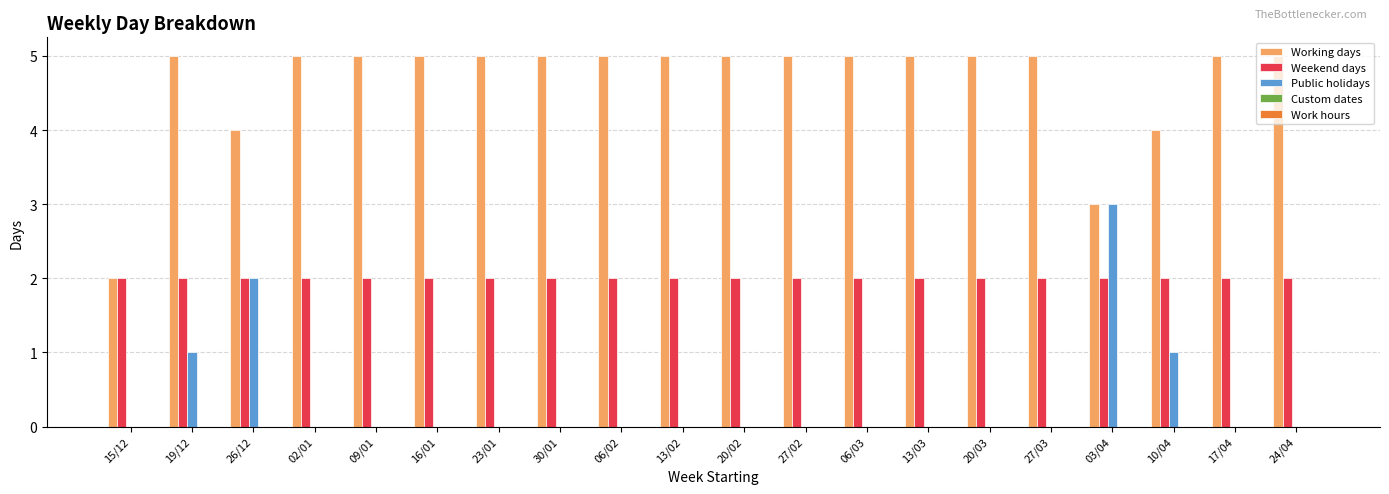

Is the value of Weekend days at 20/03 greater than the value of Public holidays at 24/04?

Yes